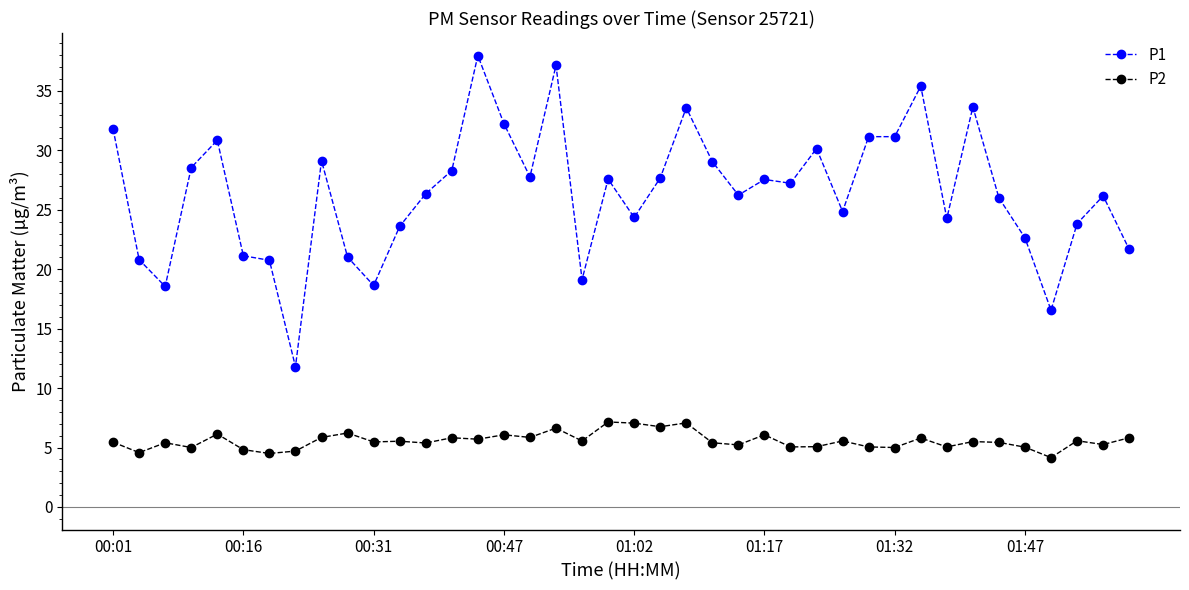

True or false: P1 and P2 intersect in this chart.

False